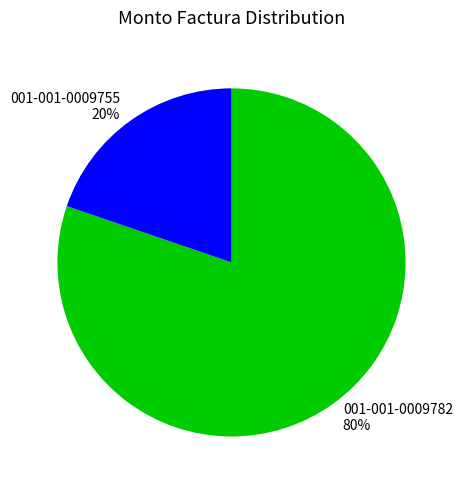

Combined, do 001-001-0009755 and 001-001-0009782 account for over 50%?

Yes